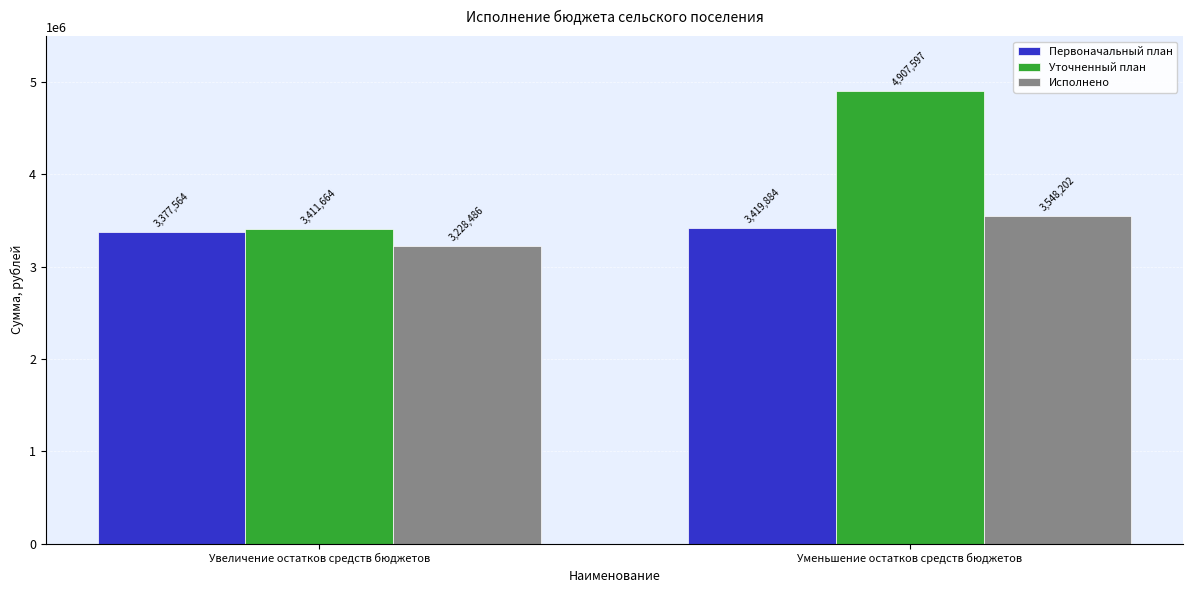

Is the value of Первоначальный план at Увеличение остатков средств бюджетов greater than the value of Исполнено at Увеличение остатков средств бюджетов?

Yes